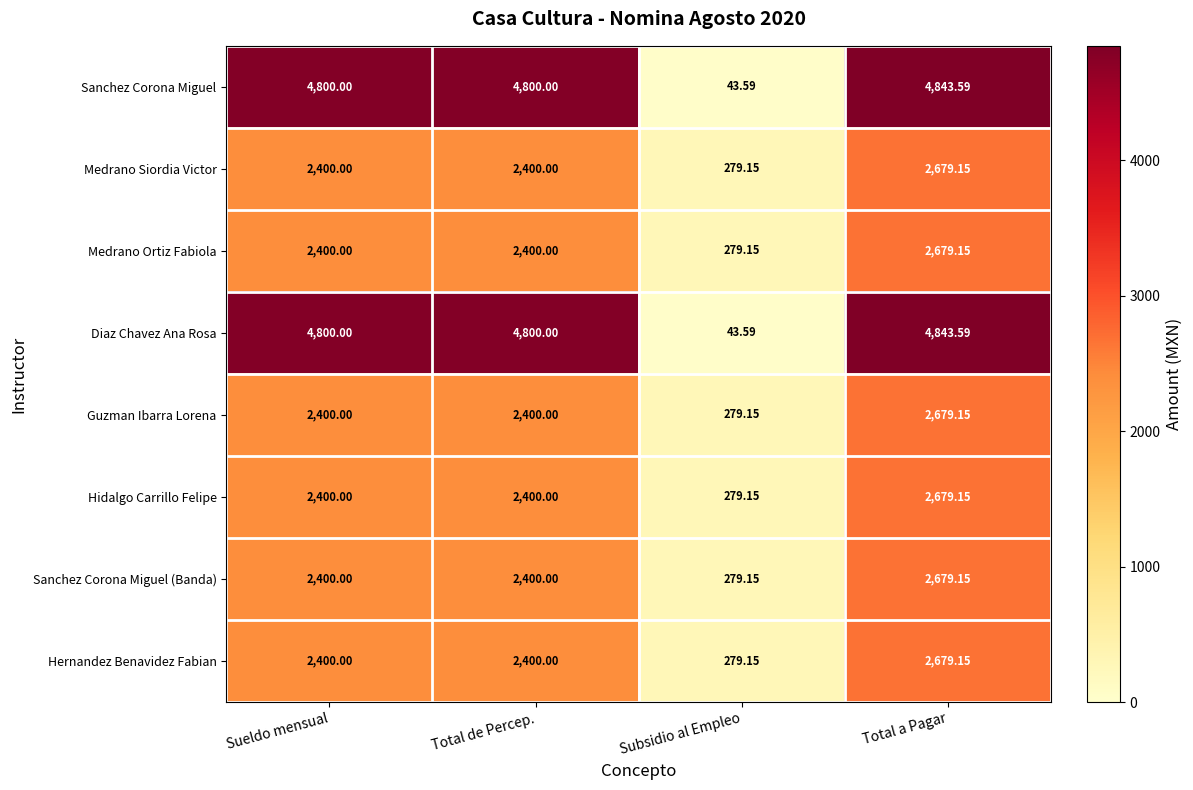

Is the value of Medrano Siordia Victor at Subsidio al Empleo greater than the value of Hidalgo Carrillo Felipe at Total de Percep.?

No